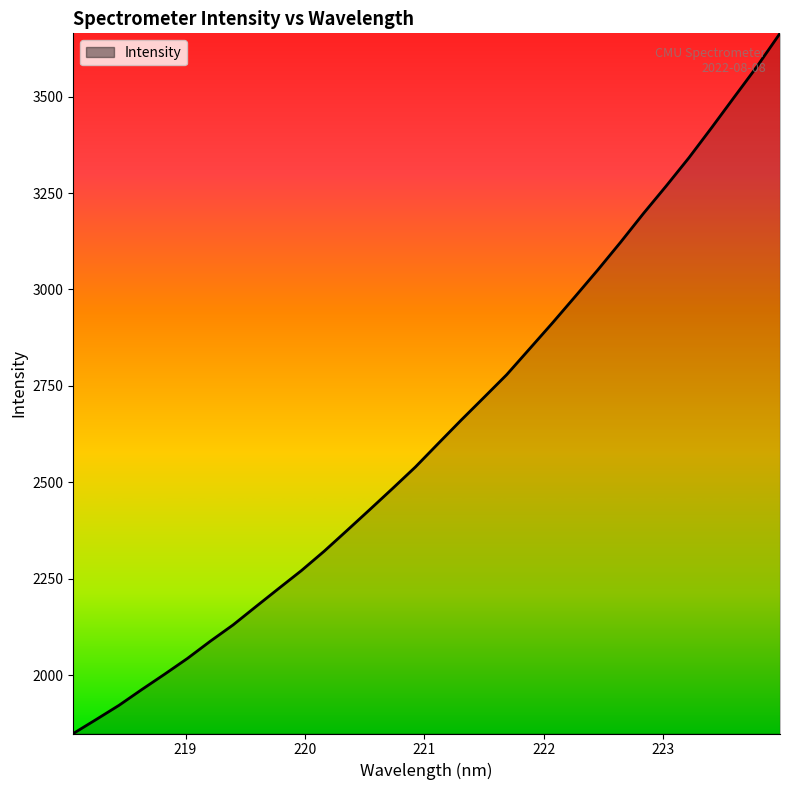

Which category has the lowest value across all series?

218.0596